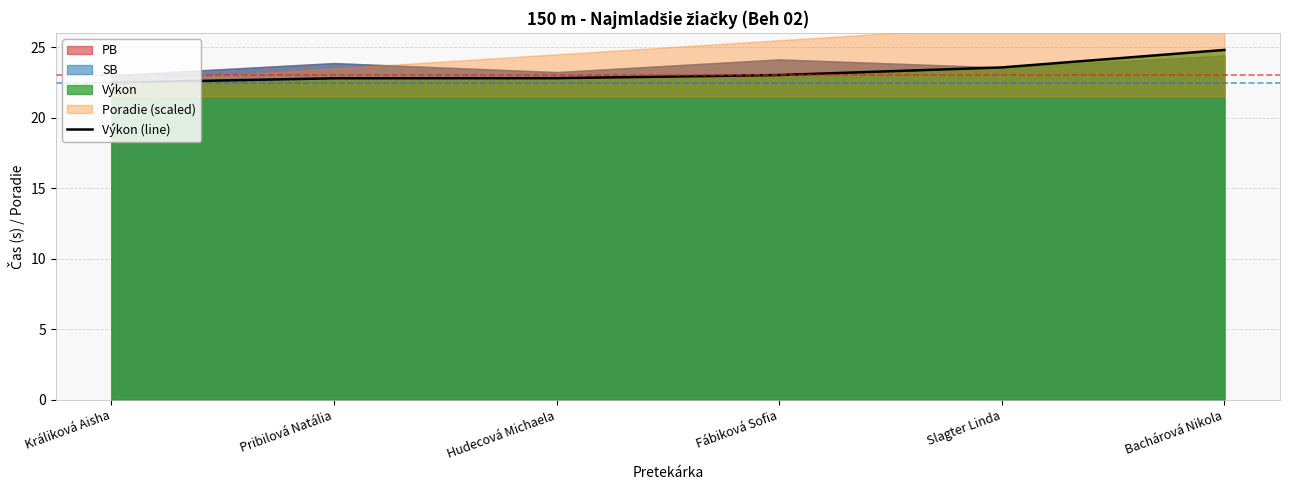

List the labels in order of value, smallest first.

Králiková Aisha, Pribilová Natália, Hudecová Michaela, Fábiková Sofia, Slagter Linda, Bachárová Nikola